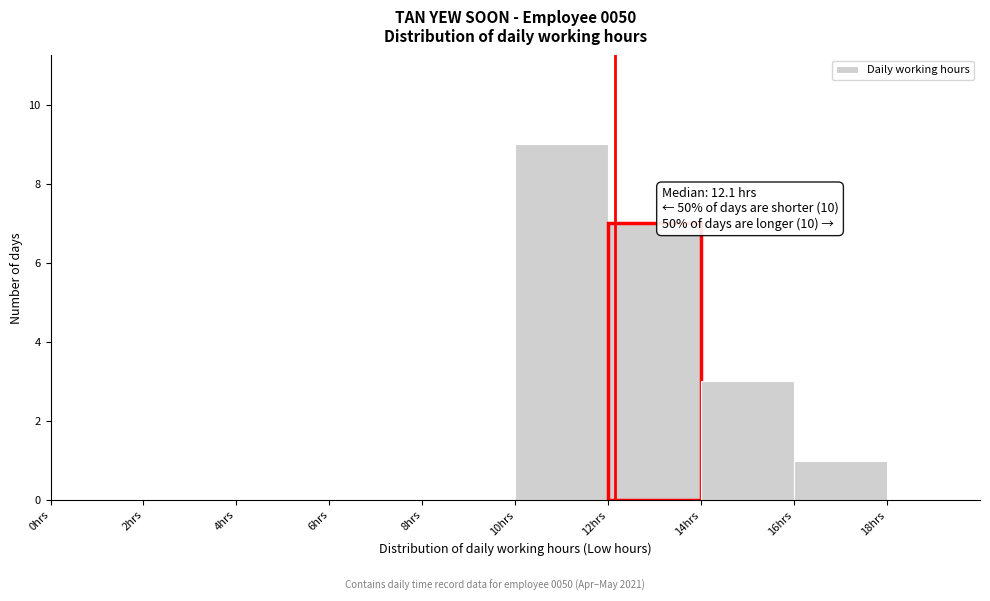

Which range on the x-axis has the tallest bar?

10 to 12